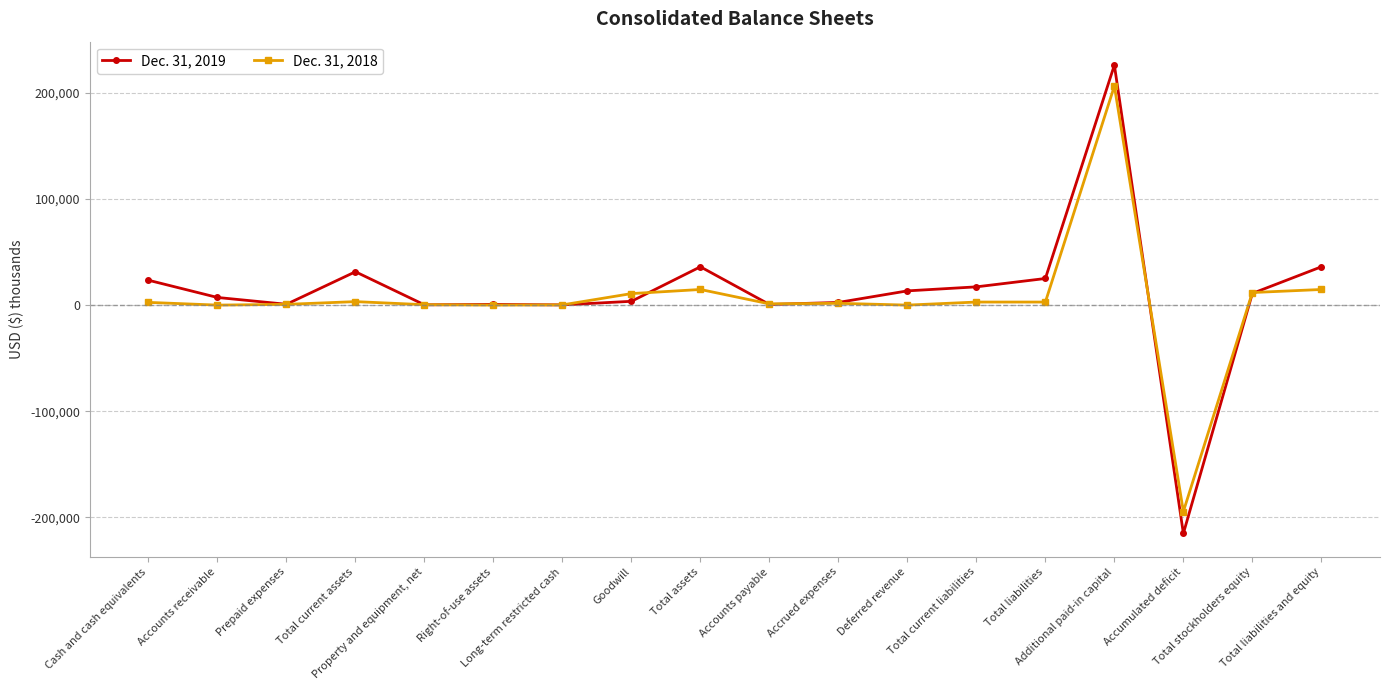

Is it true that Dec. 31, 2018 equals 394 at Property and equipment, net?

True